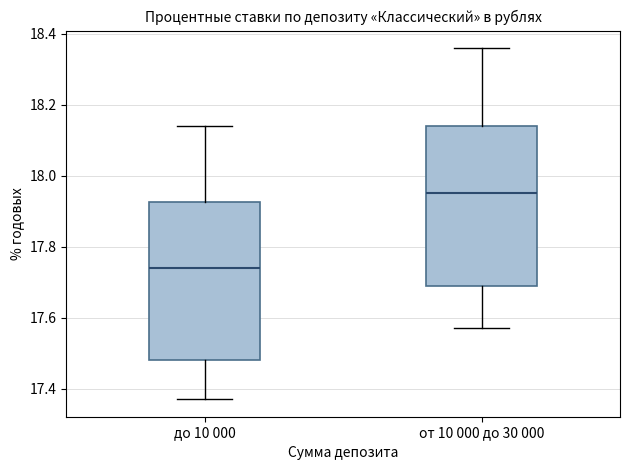

Which box has the highest median line?

от 10 000 до 30 000